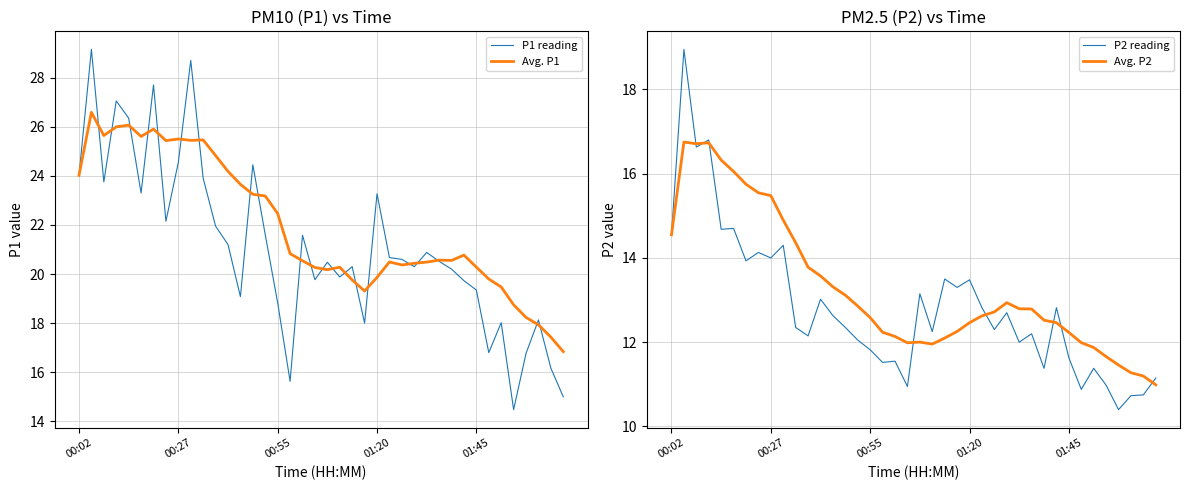

Count the number of categories in the chart.

40